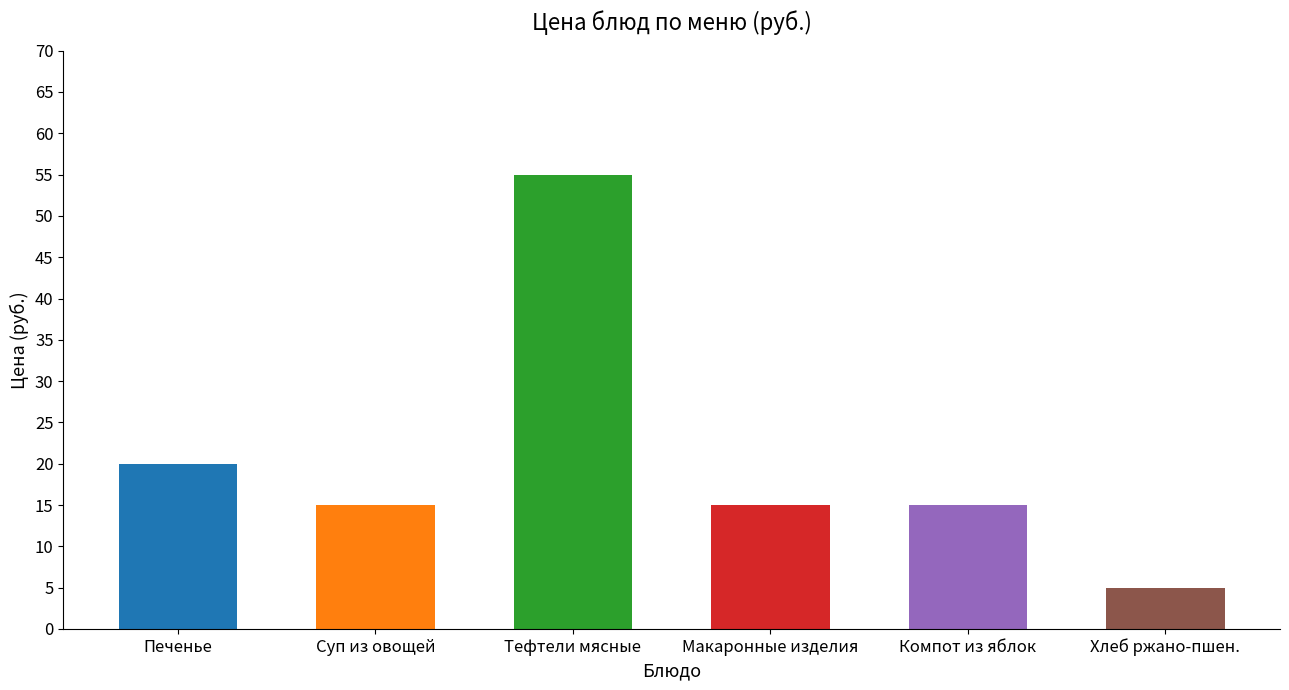

What is the change in value from Кондитерские изделия (печенье) to Тефтели мясные с соусом молочным?

+35